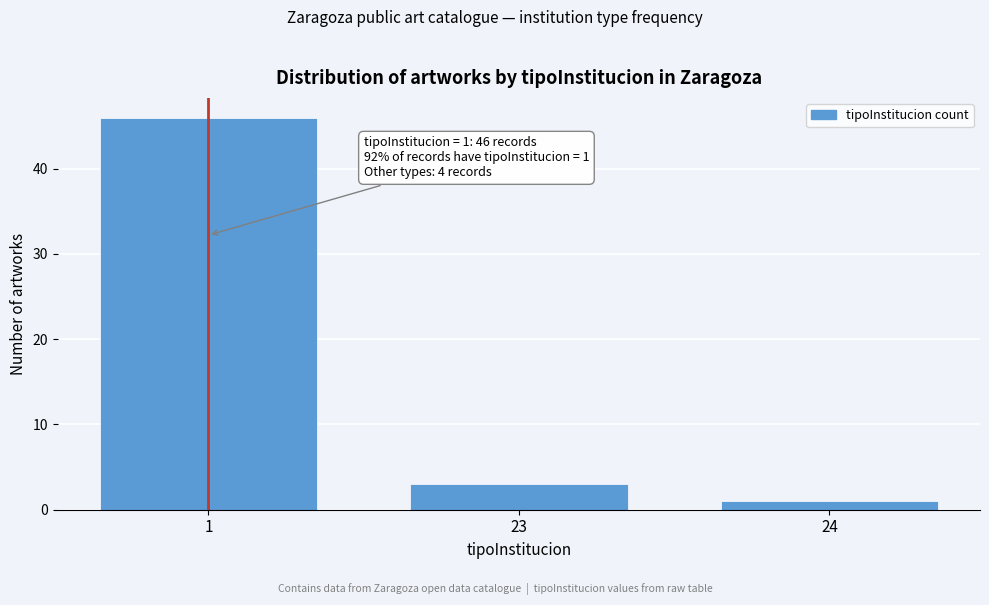

Reading left to right, list all the values displayed in this chart.

1=46	23=3	24=1